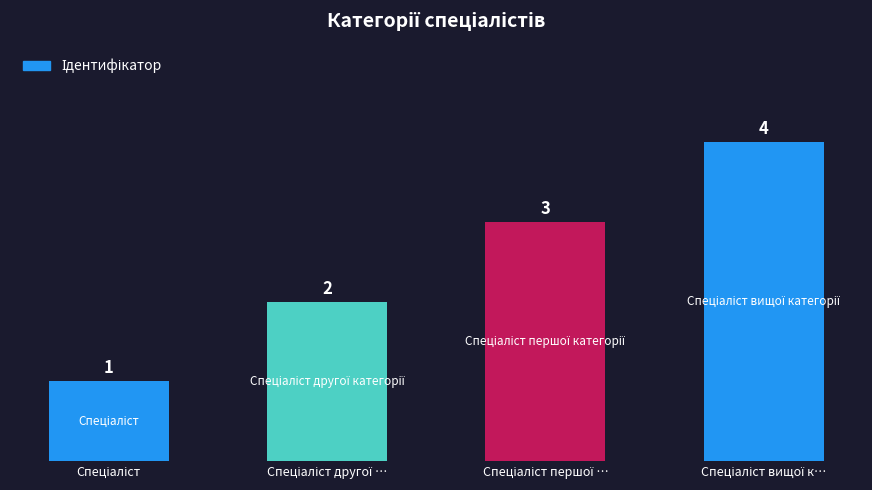

What is the greatest value displayed?

4